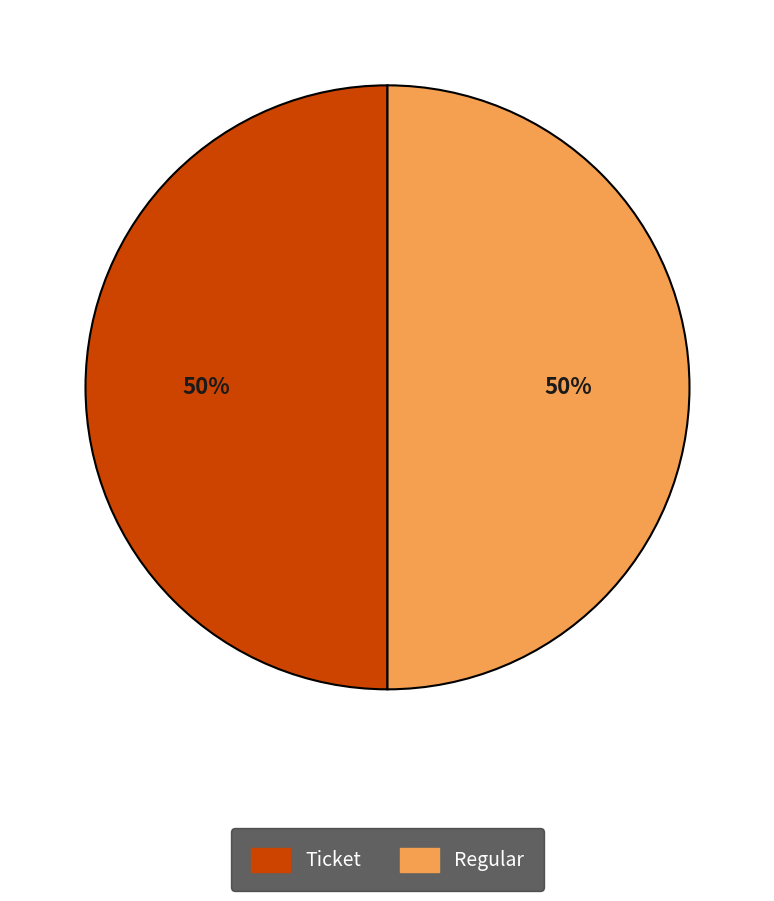

Combined, do Regular and Ticket account for over 50%?

Yes